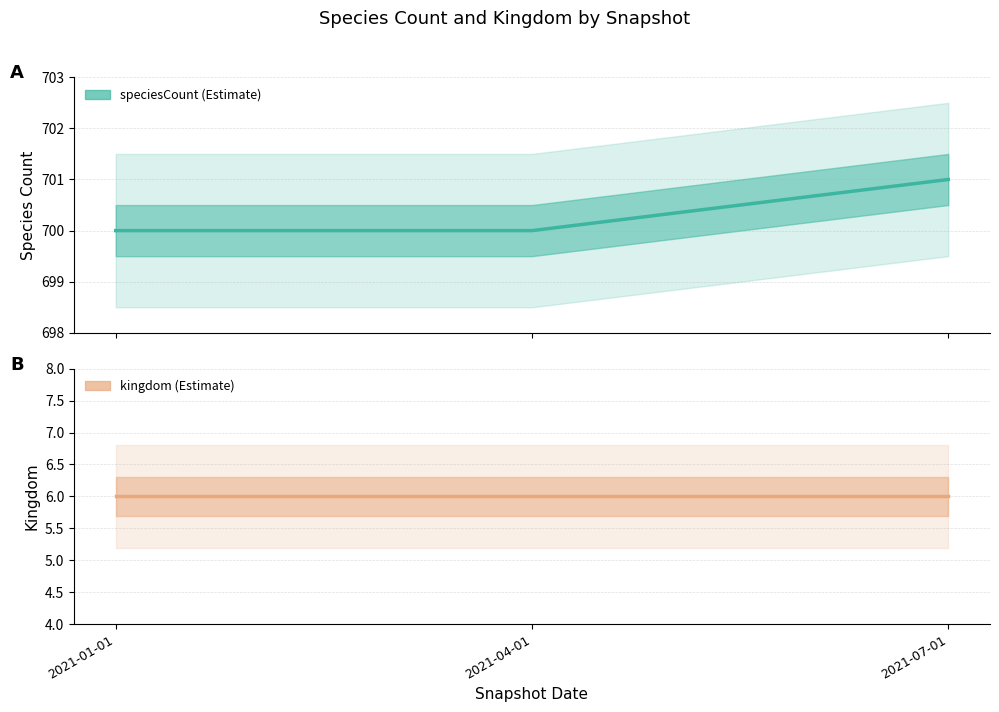

How many lines are shown in the chart?

2